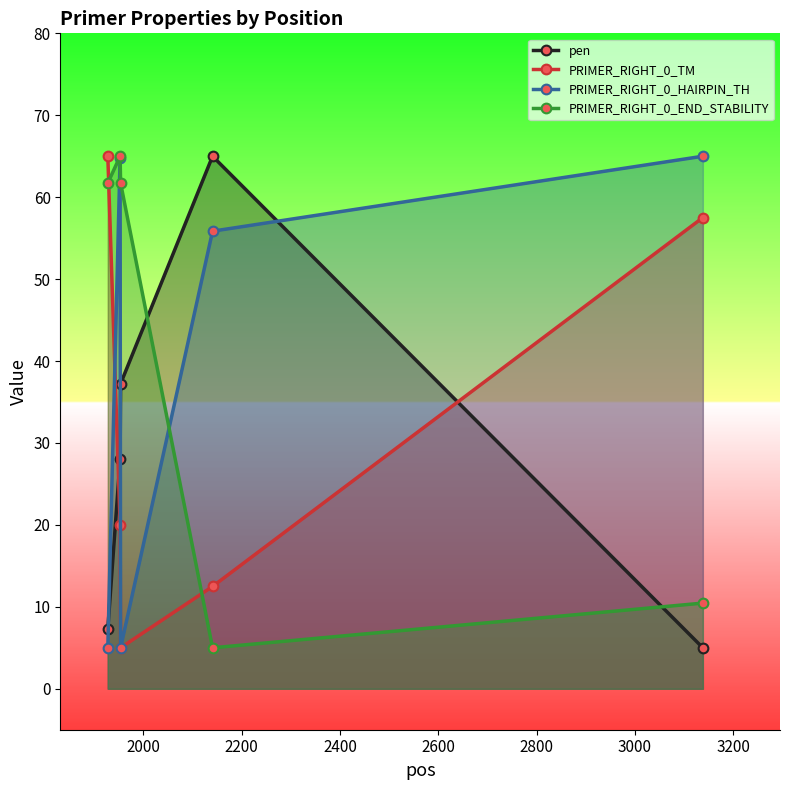

How many interior local valleys does the PRIMER_RIGHT_0_TM series have?

1